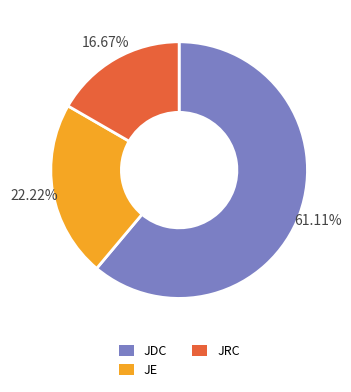

To the nearest percent, what is the difference between the largest and smallest slice percentages?

44%